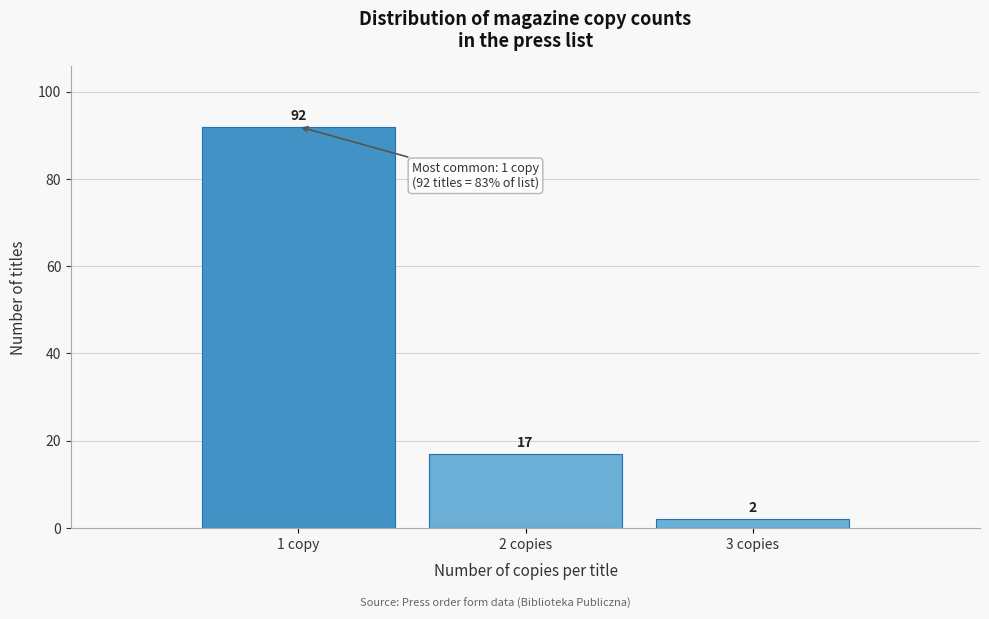

Reading right to left, what are all the values shown in this chart?

3 copies=2	2 copies=17	1 copy=92